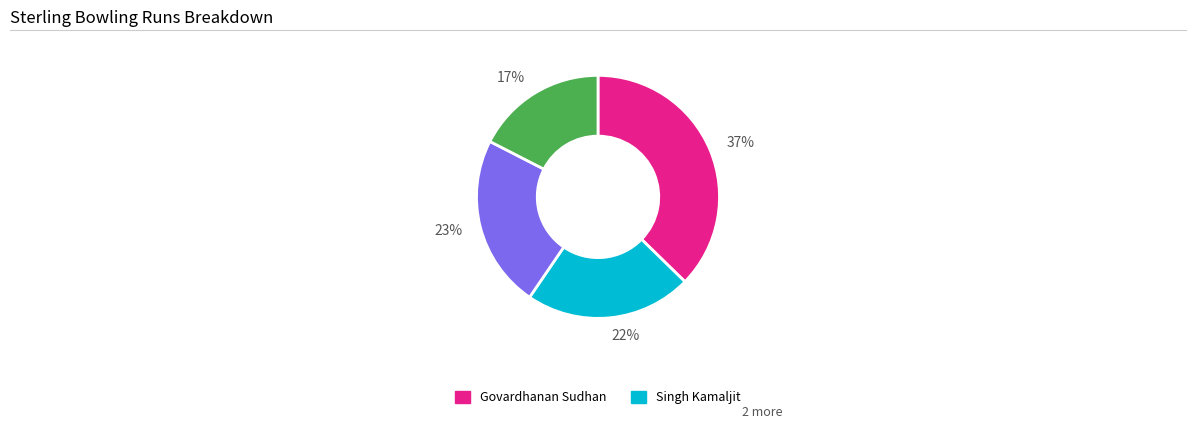

To the nearest percent, what is the average slice percentage?

25%